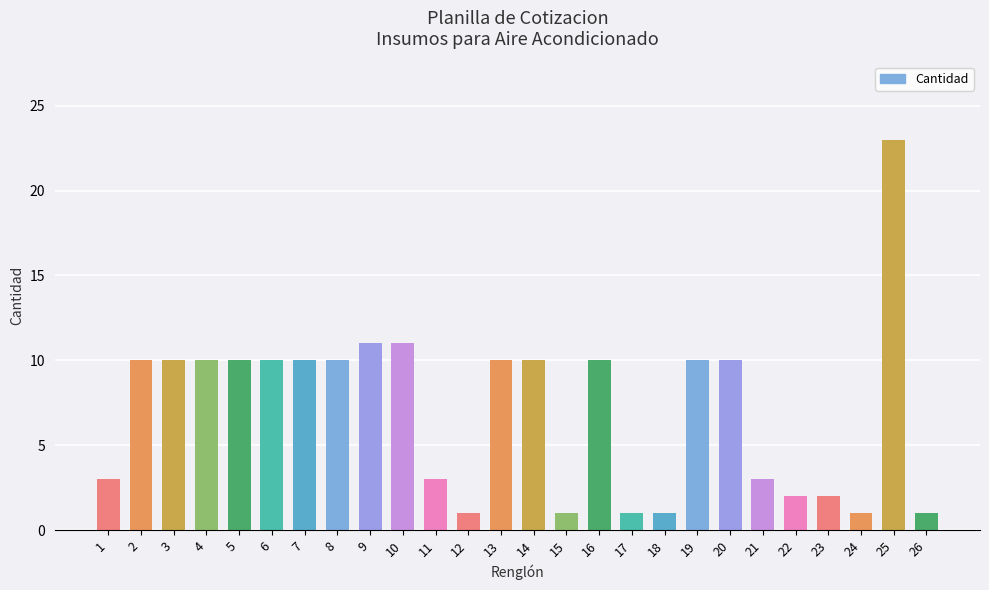

Which label corresponds to the largest value in the chart?

25